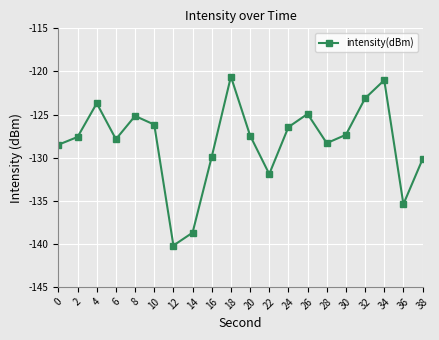

How many series are shown in this chart?

1